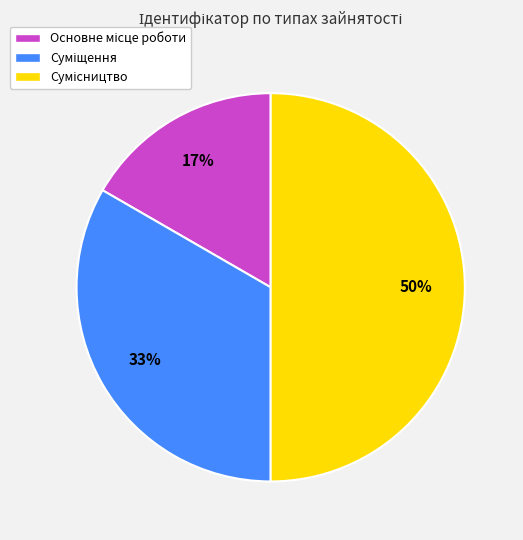

To the nearest percent, what is the difference between the largest and smallest slice percentages?

33%